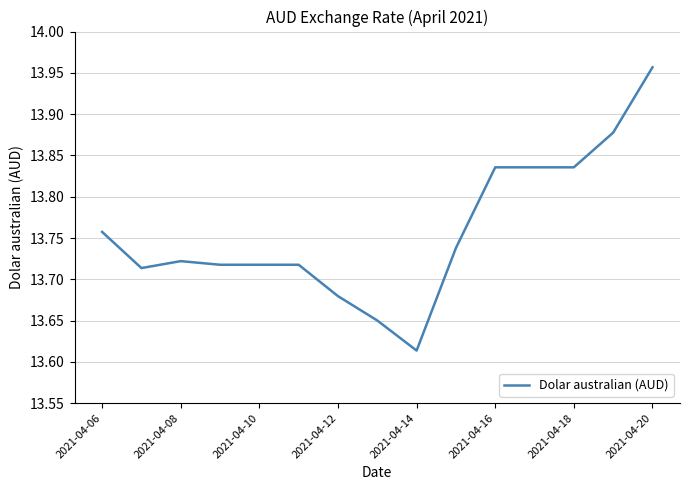

What is the difference between the maximum and minimum values?

0.3